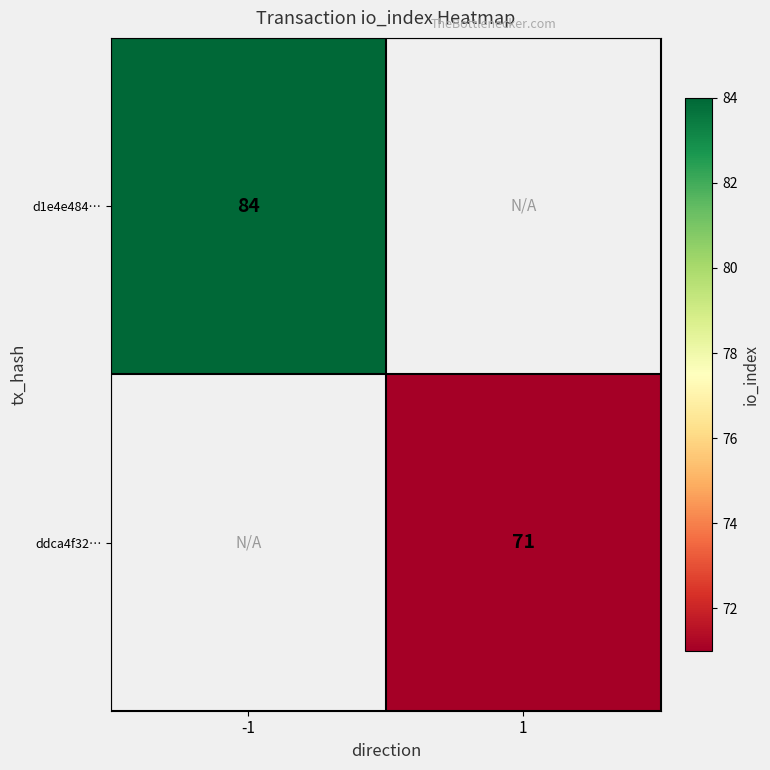

What is the smallest value displayed?

71.0